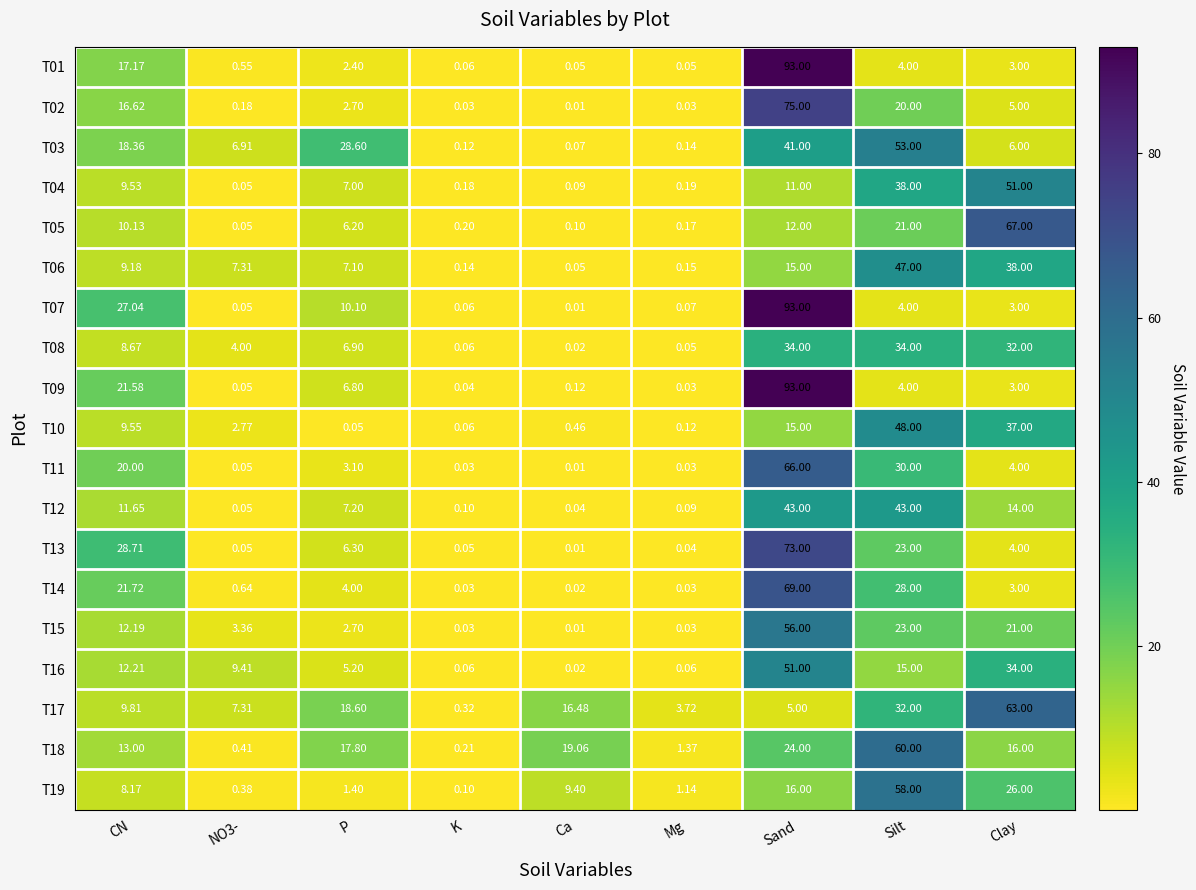

At which label is T02 closest to 37?

Silt